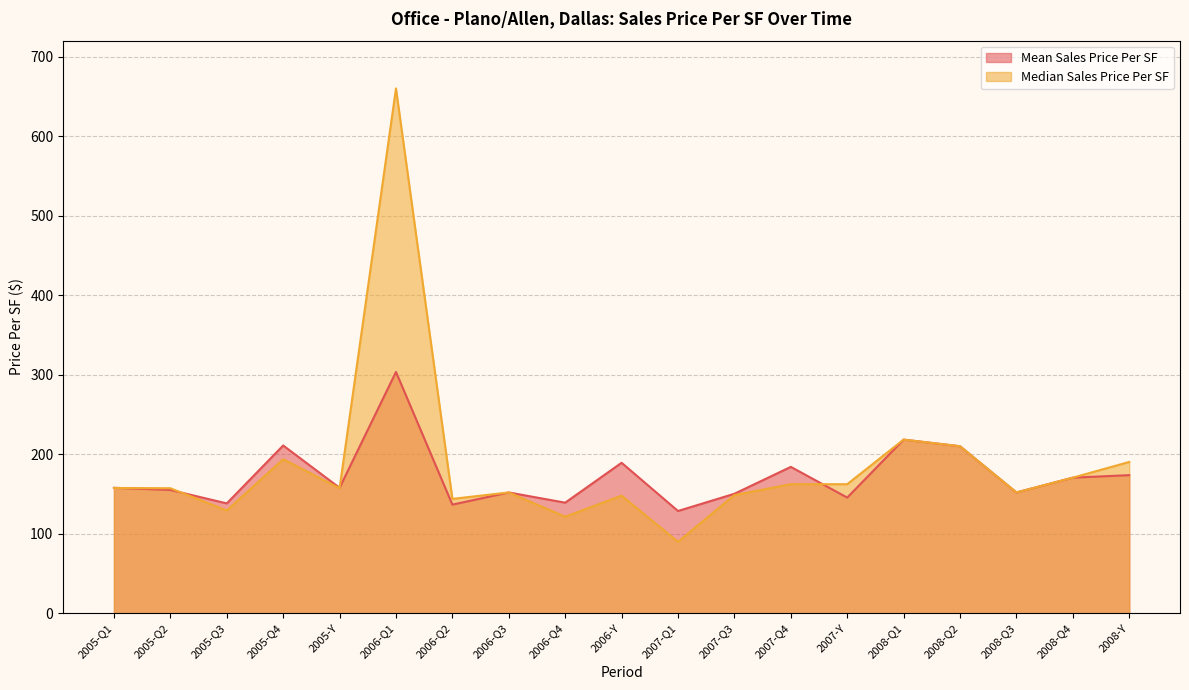

How many data points in Median Sales Price Per SF are less than 157?

8